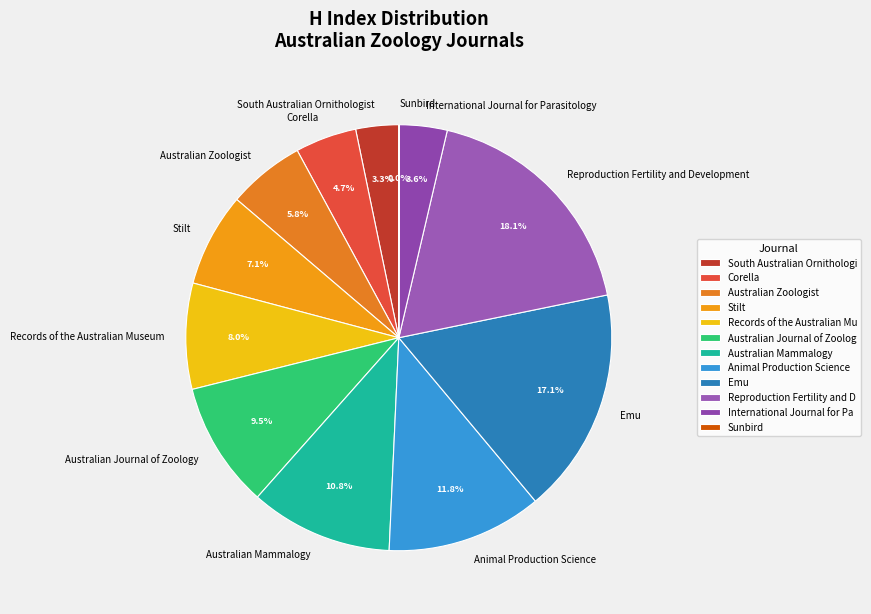

Is there any slice that represents more than half of the pie?

No